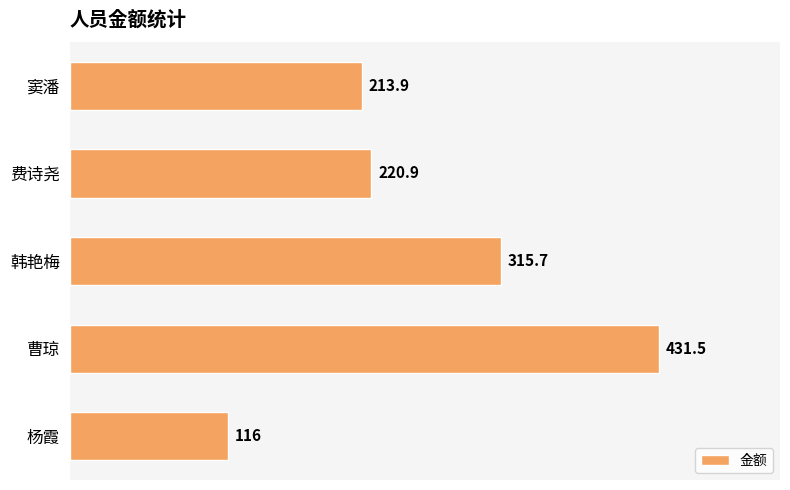

Count the number of data series in this chart.

1